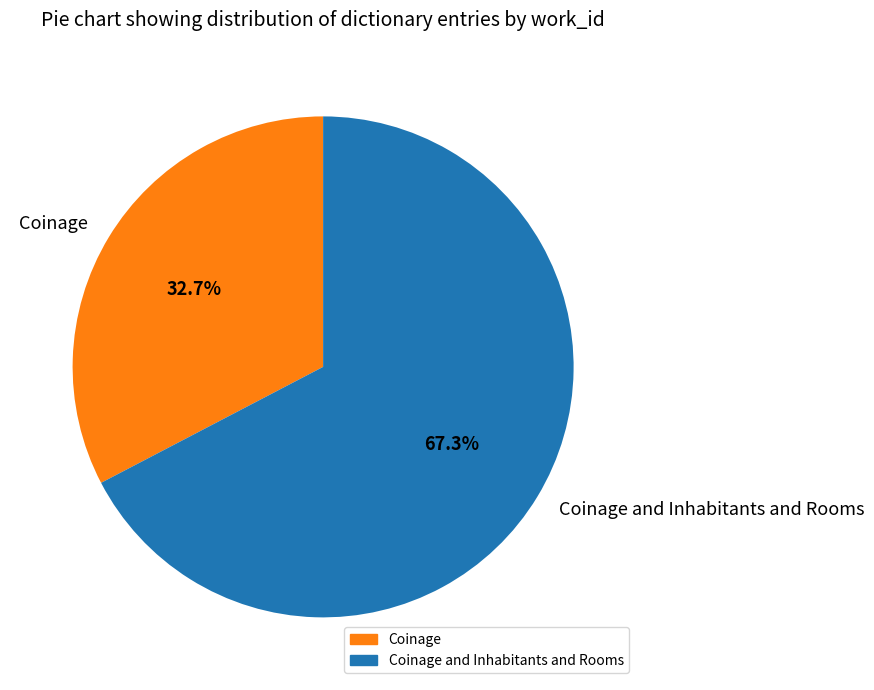

Which has a higher value, Coinage and Inhabitants and Rooms or Coinage?

Coinage and Inhabitants and Rooms